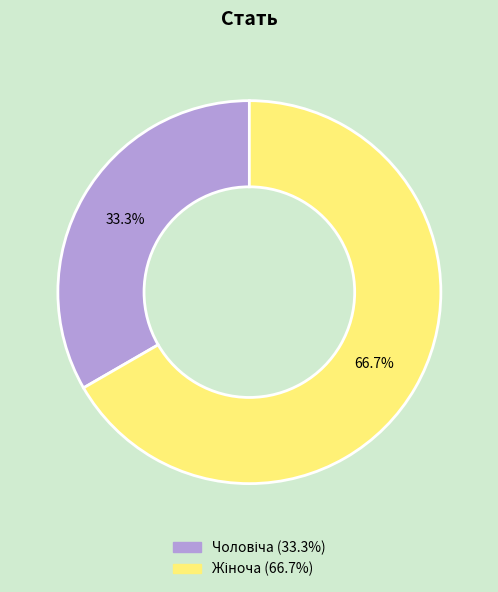

Does any single category account for the majority?

Yes